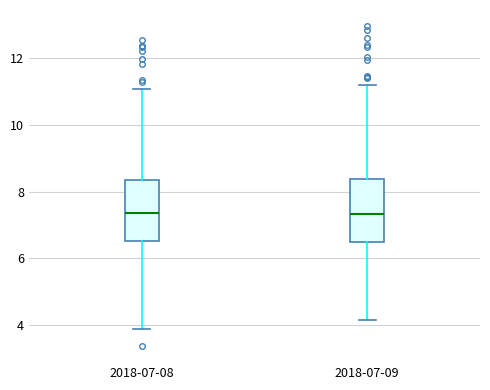

Reading left to right, transcribe this box plot: for each box, give where its median line is, the range the box spans, and where its two whiskers end, as read against the y-axis. The values are not printed on the chart, so give them approximately, as read against the axis.

2018-07-08: median 7.4, box 6.6 to 8.4, whiskers 3.8 to 11.0
2018-07-09: median 7.4, box 6.4 to 8.4, whiskers 4.2 to 11.2